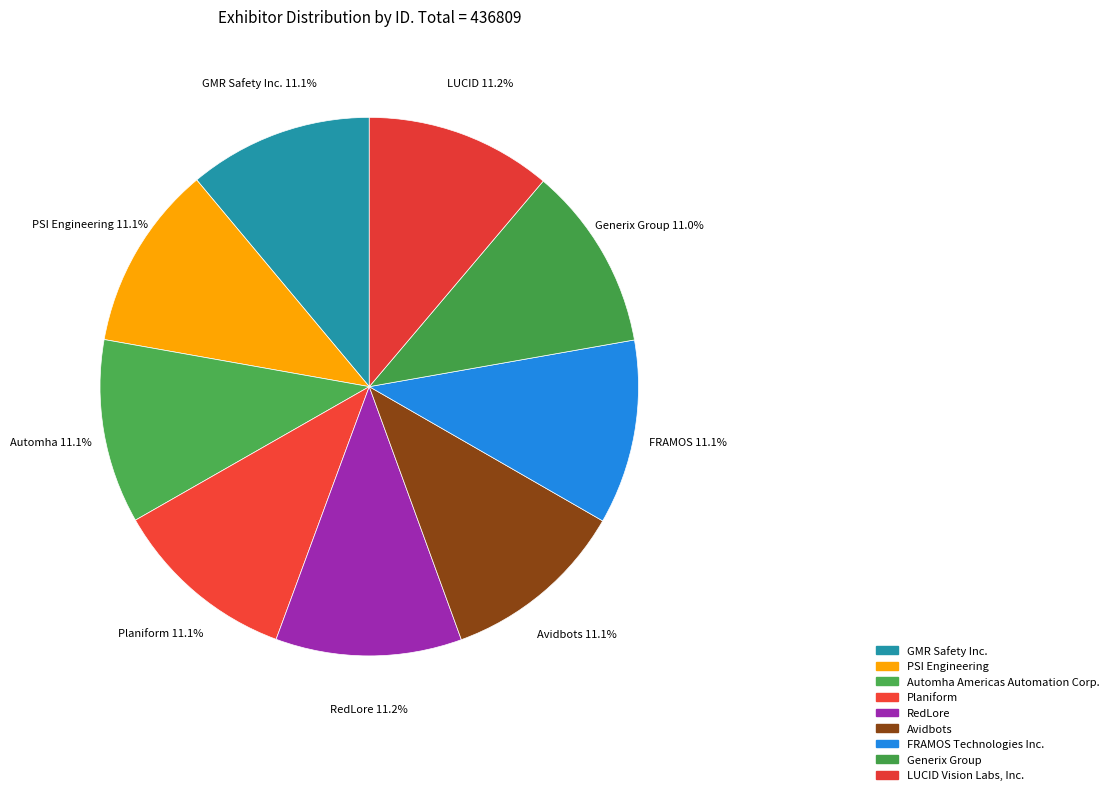

To the nearest percent, what percentage of the pie is RedLore?

11%